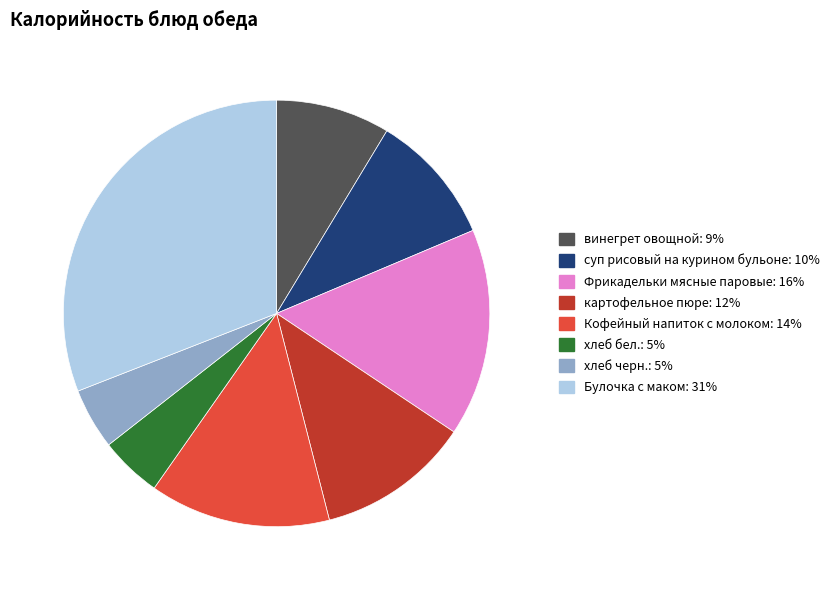

Combined, do Булочка с маком: 31% and хлеб черн.: 5% account for over 50%?

No